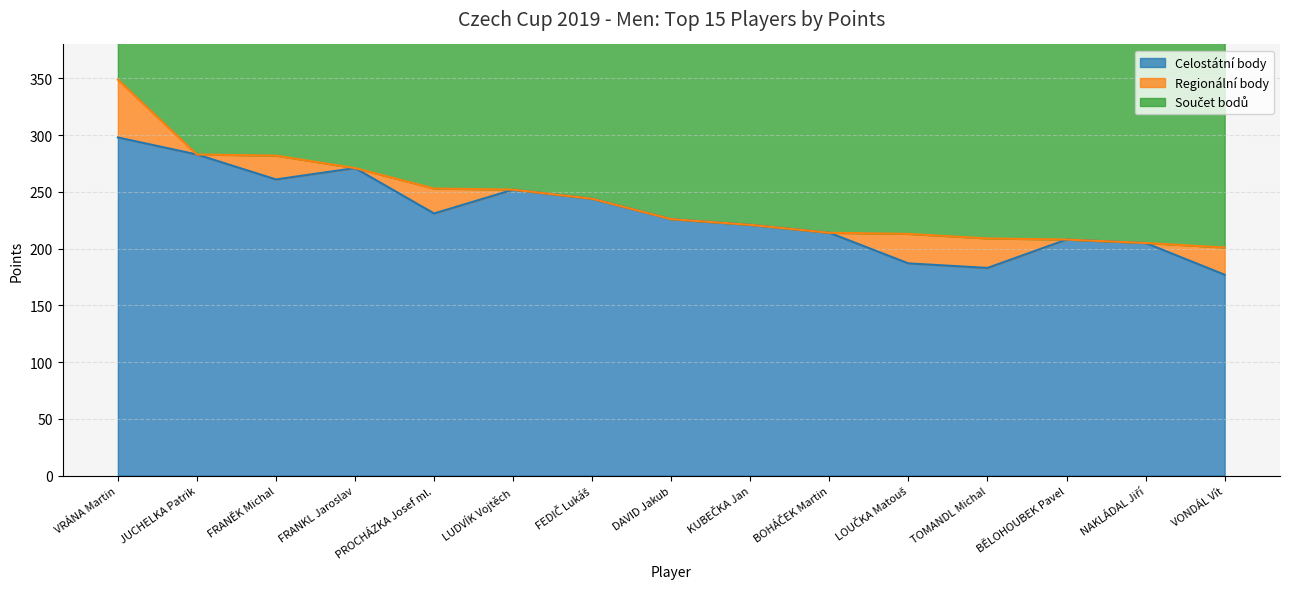

How many values in the Celostátní body series are below 226?

7